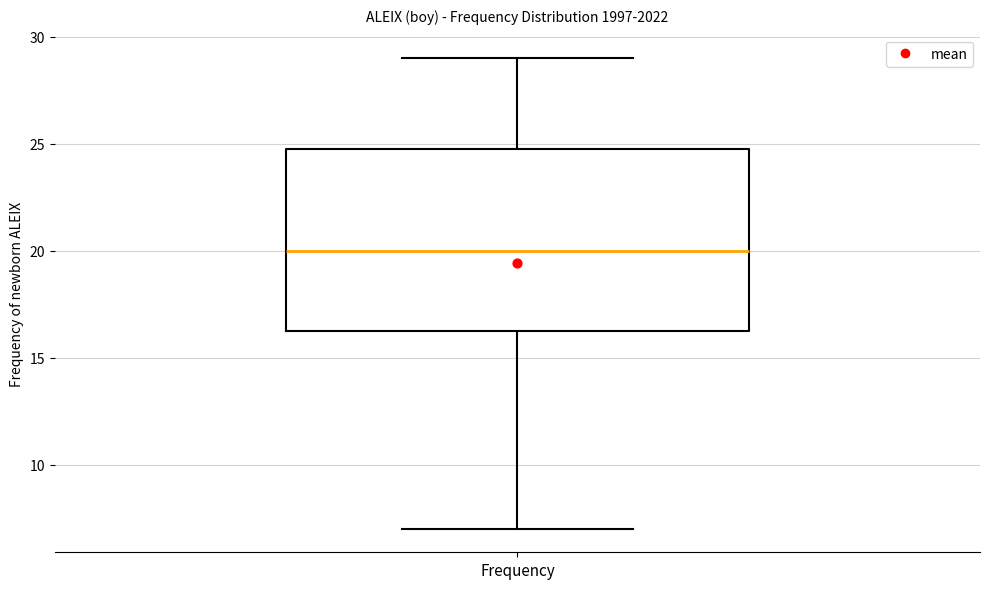

Where does the lower whisker of the box for Frequency end on the y-axis? The values are not printed on the chart, so give them approximately, as read against the axis.

7.0